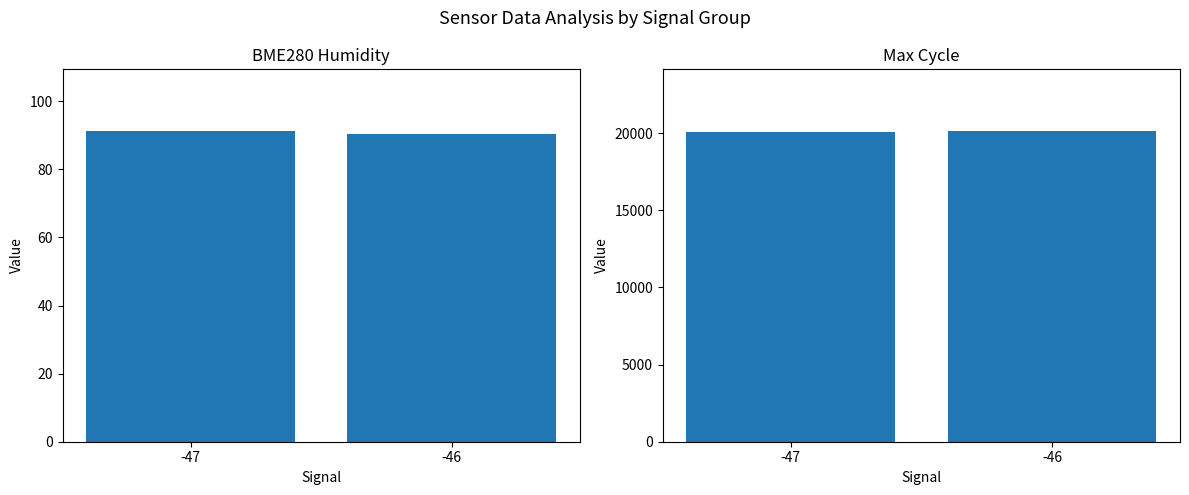

How many BME280_humidity values are between 90 and 91?

1